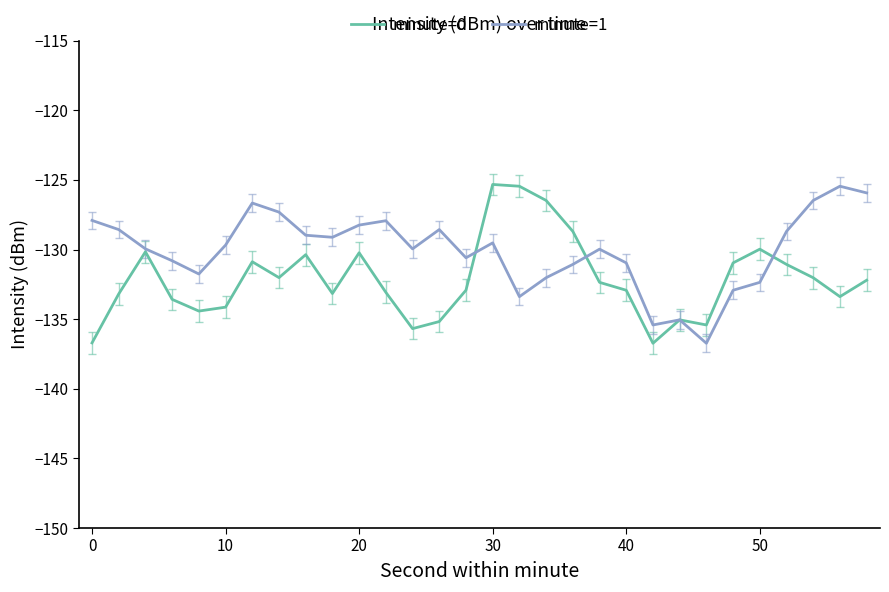

What is the maximum value for minute=1?

-125.5